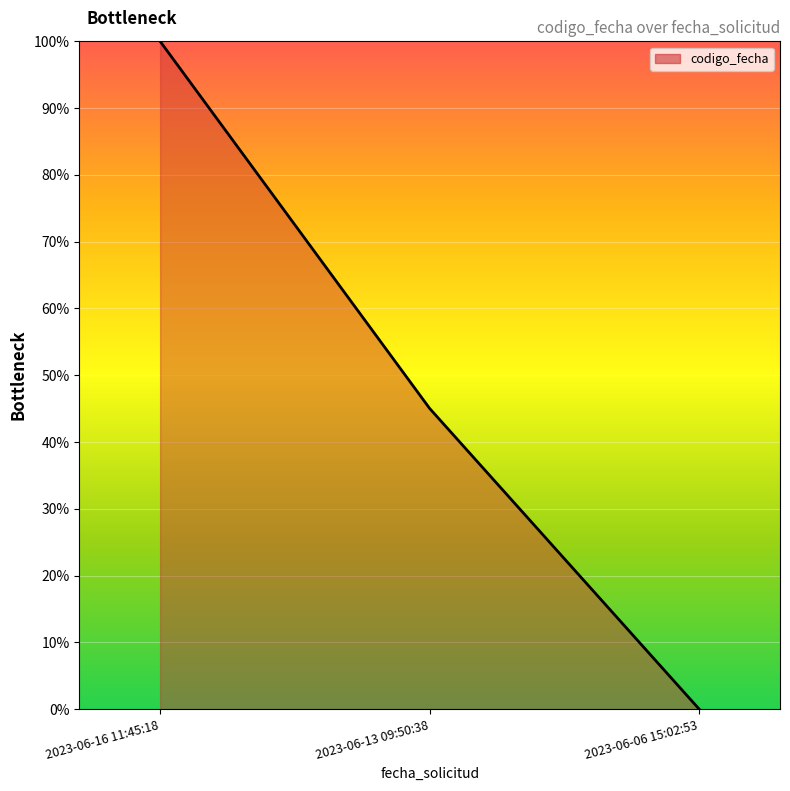

Rank the categories by value from highest to lowest.

2023-06-16 11:45:18, 2023-06-13 09:50:38, 2023-06-06 15:02:53